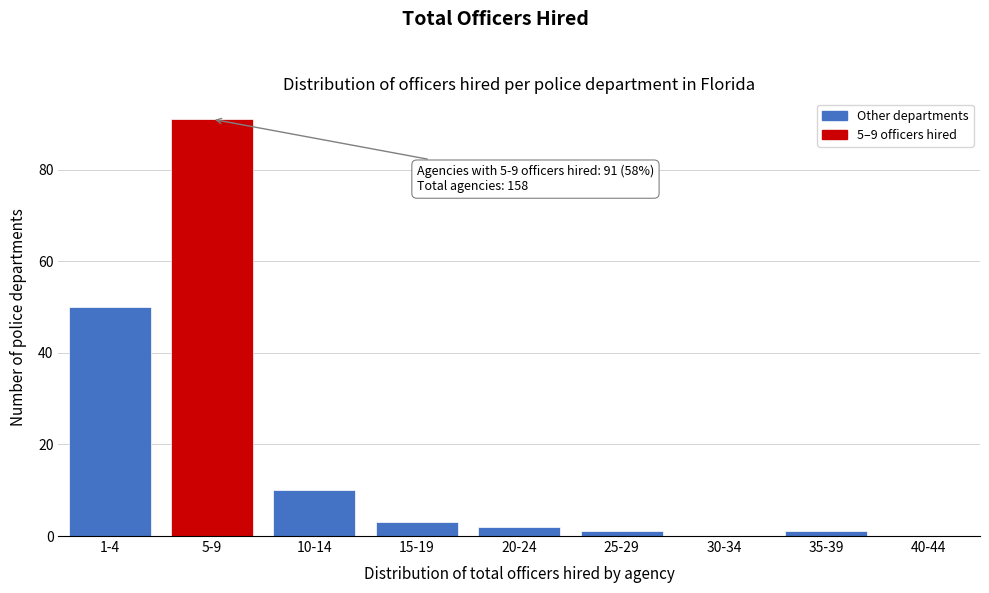

Reading left to right, transcribe all the data shown in this chart.

1-4=50	5-9=91	10-14=10	15-19=3	20-24=2	25-29=1	30-34=0	35-39=1	40-44=0